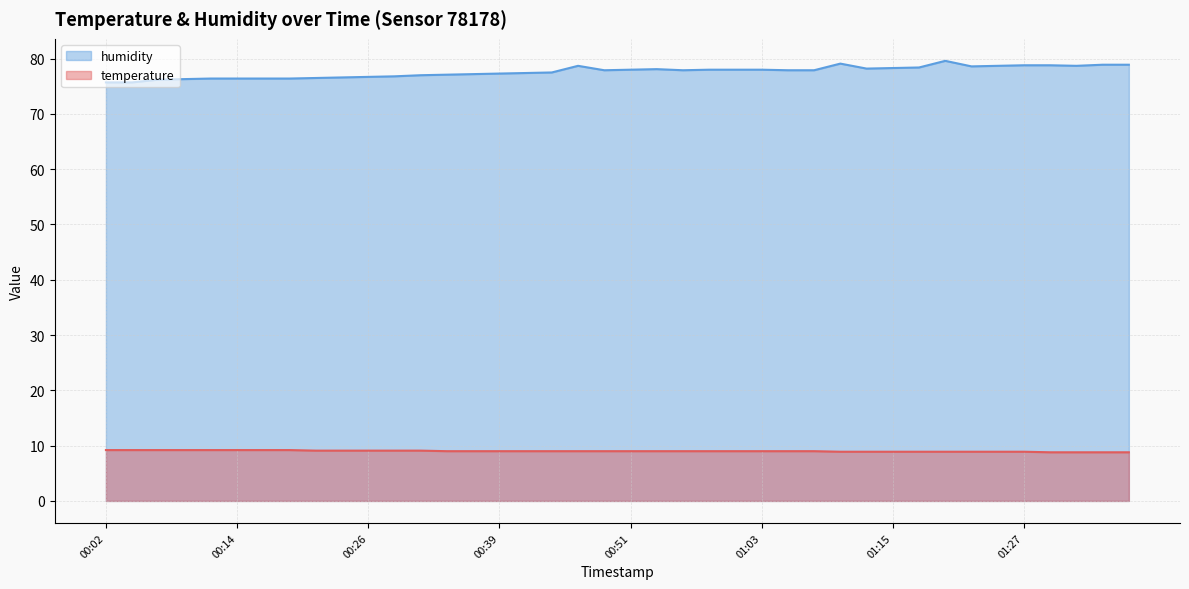

Which series has the widest spread of values?

humidity